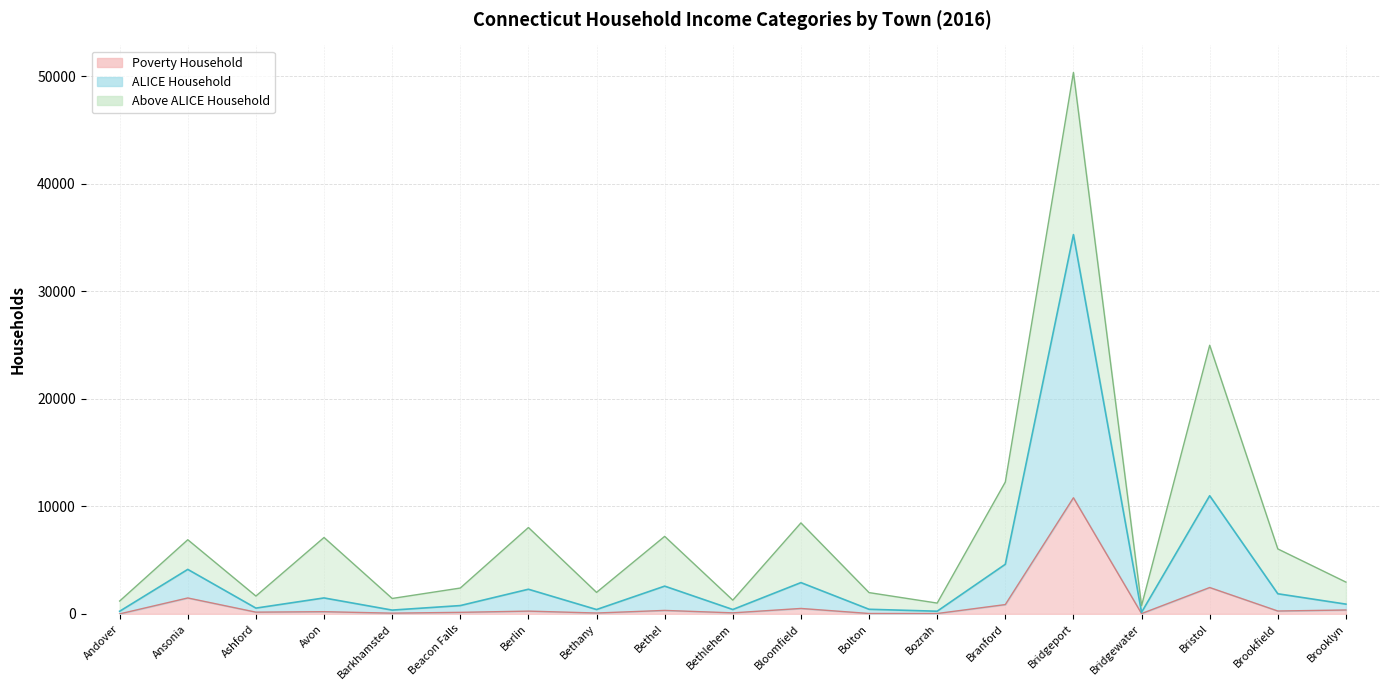

True or false: poverty has more than 0 points higher than both neighbors.

True